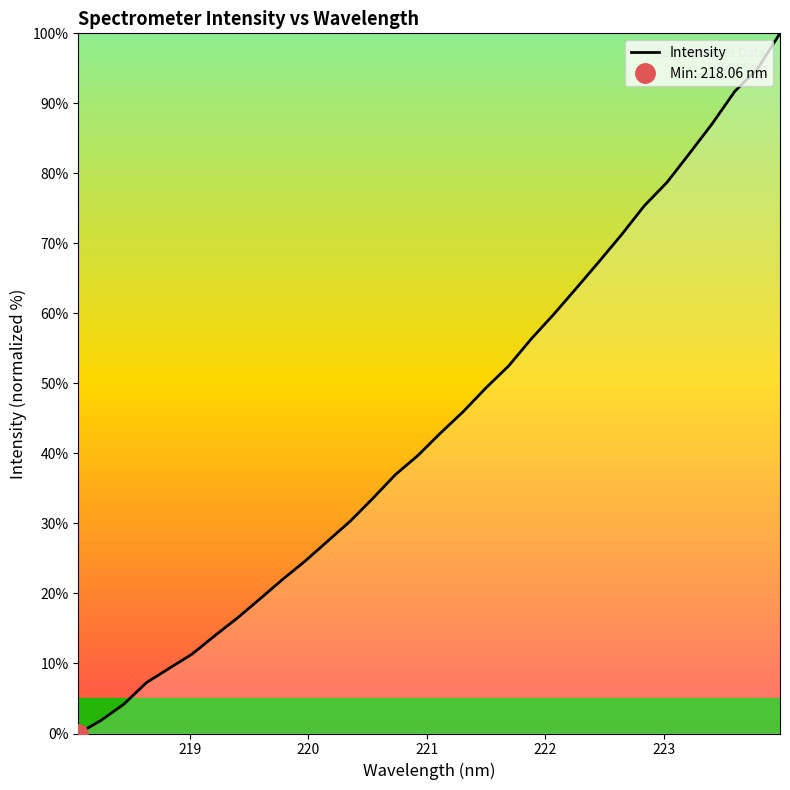

What is the sum of all values?

1418.3